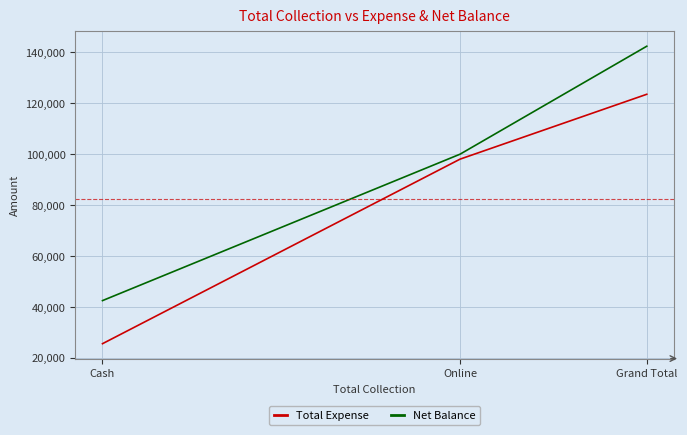

What position from the right is Online?

2